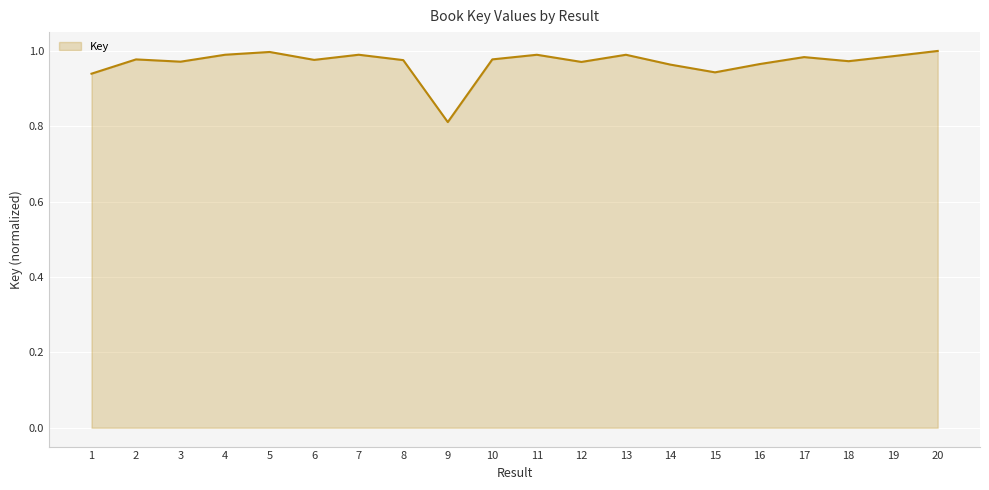

The chart shows a value of 1.0 at 14. True or false?

True